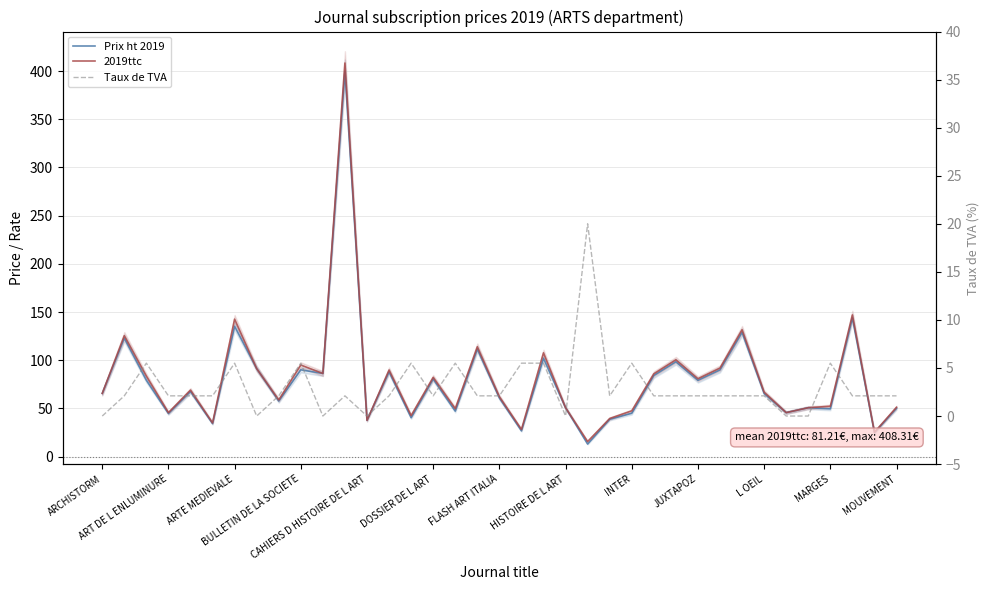

At how many categories does at least one series exceed 110?

6